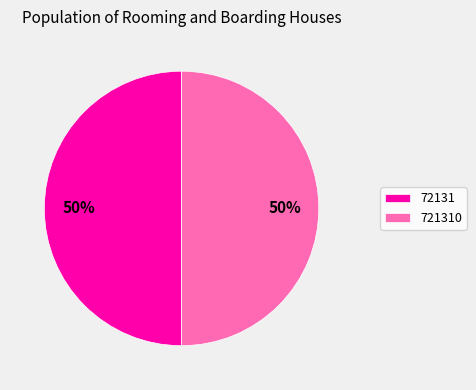

What is the ratio of the value at 721310 to the value at 72131?

1.0